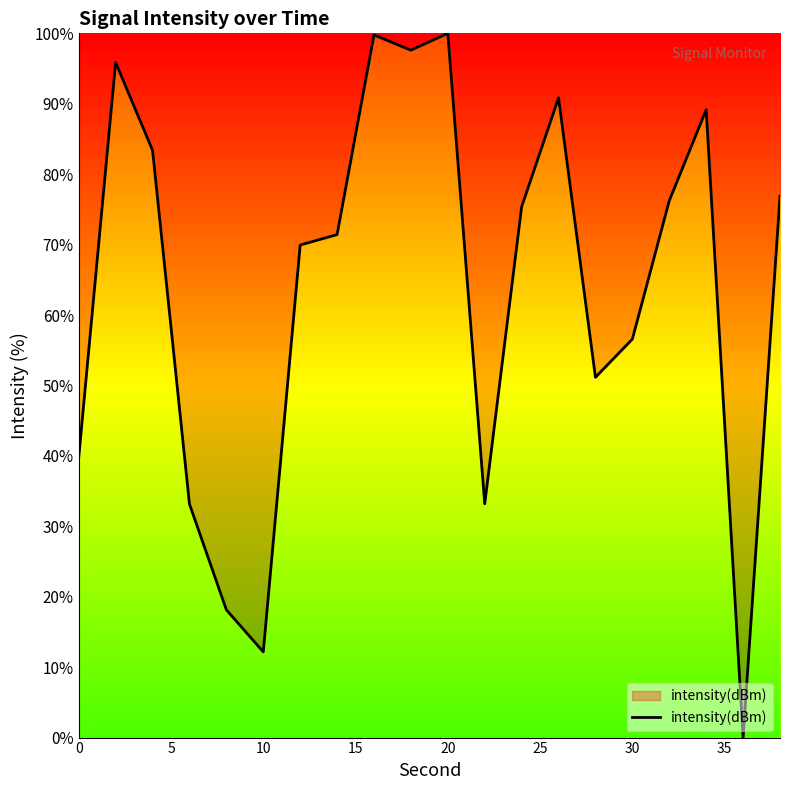

What is the difference between the maximum and minimum values?

100.0